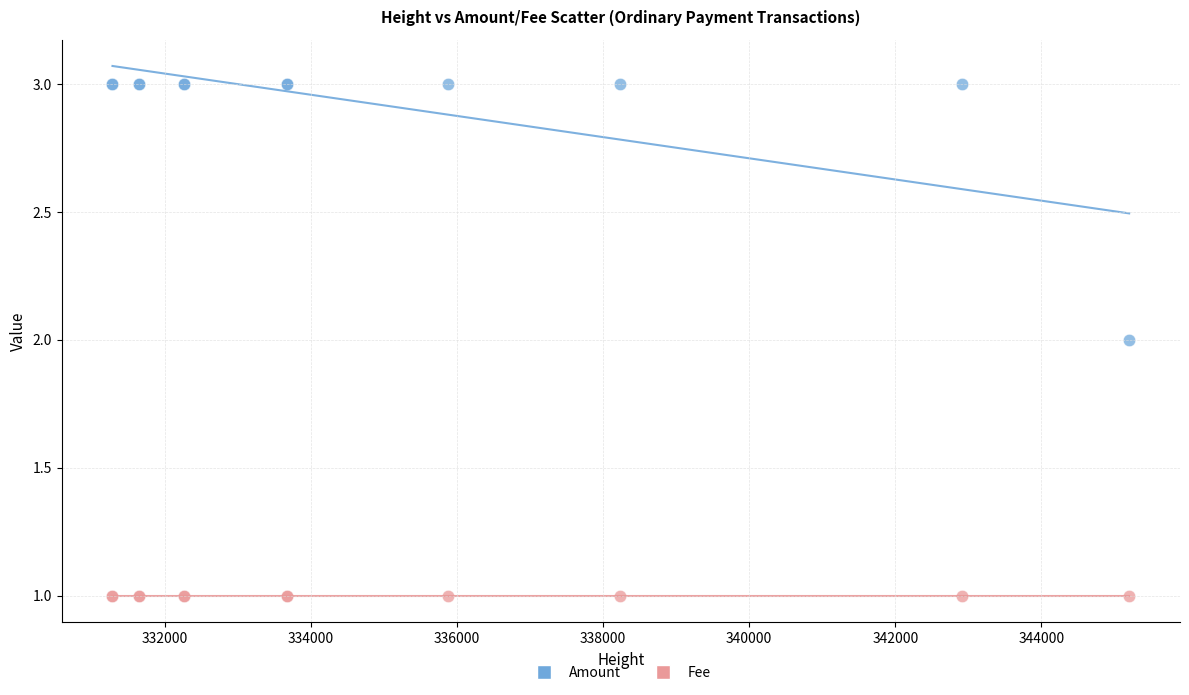

Which series contains the highest Y value?

Amount